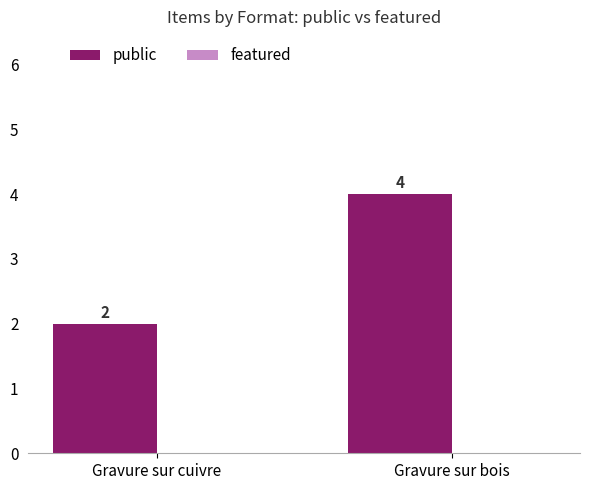

The chart shows a value of 2 at Gravure sur bois. True or false?

False